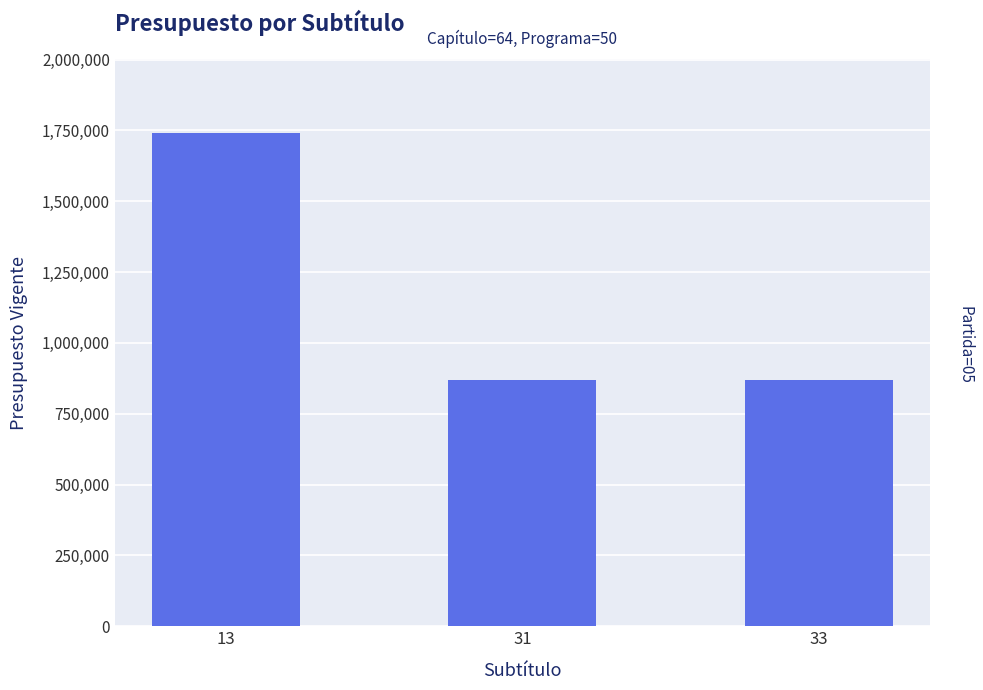

What is the value of the 1st bar from the left?

1740972